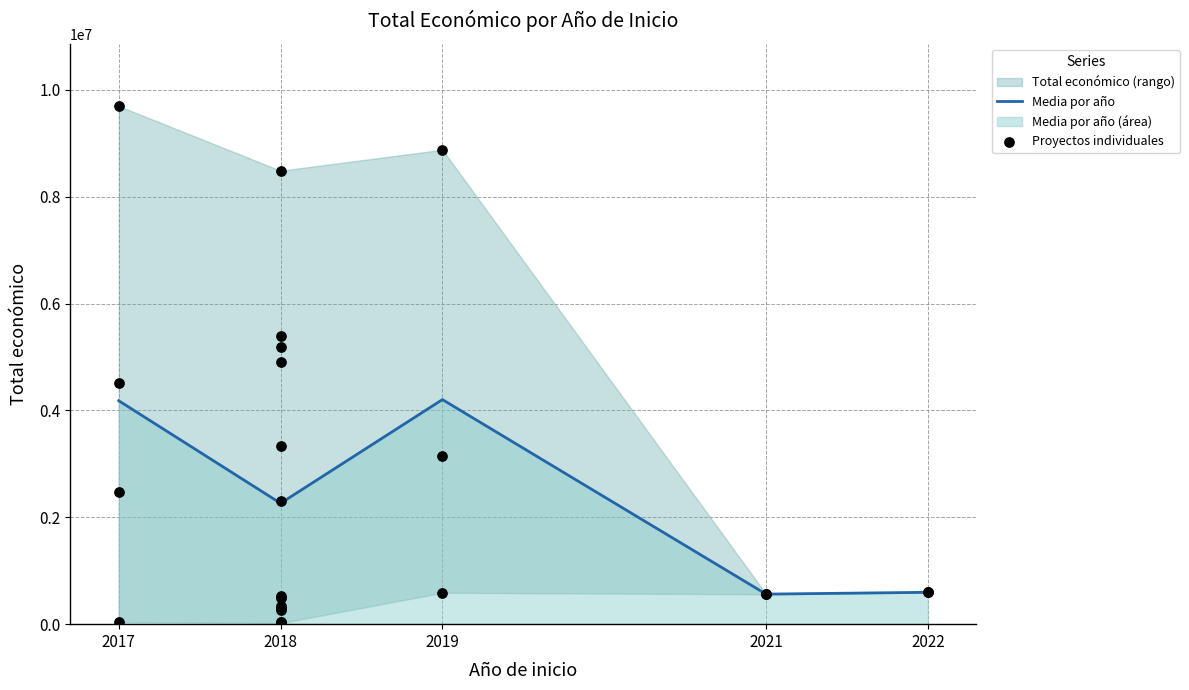

What is the change in value from 2018 to 2019?

+276181